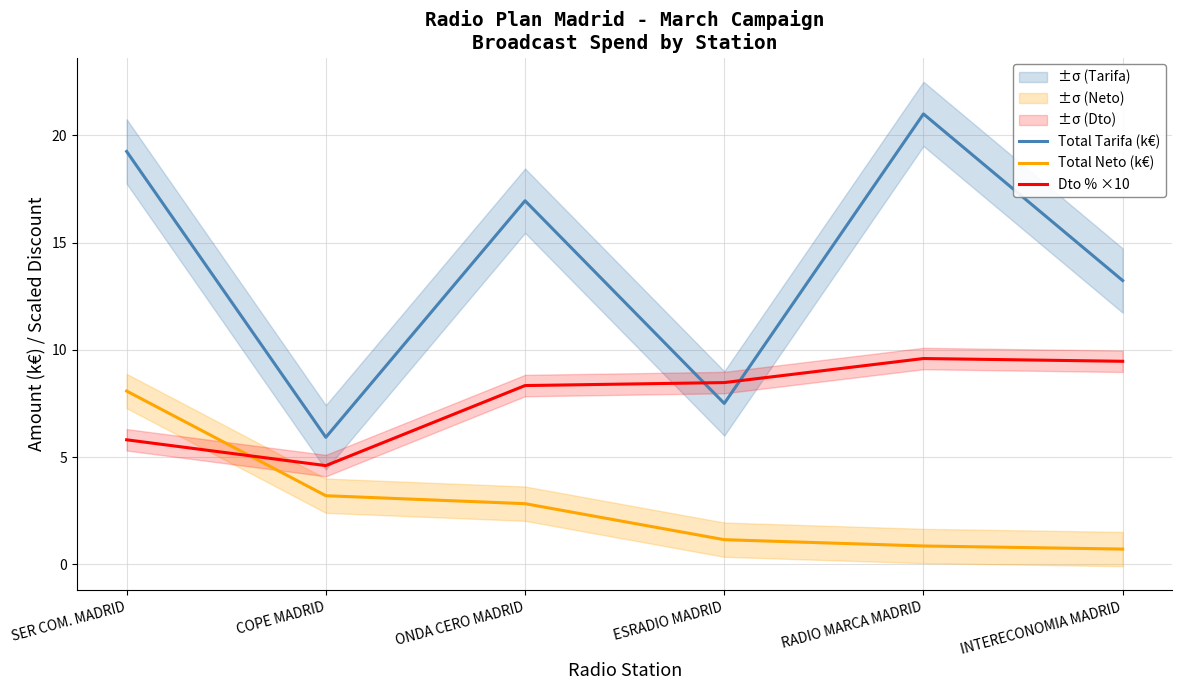

What are all the series names shown in the legend?

Total Tarifa (k€), Total Neto (k€), Dto % ×10